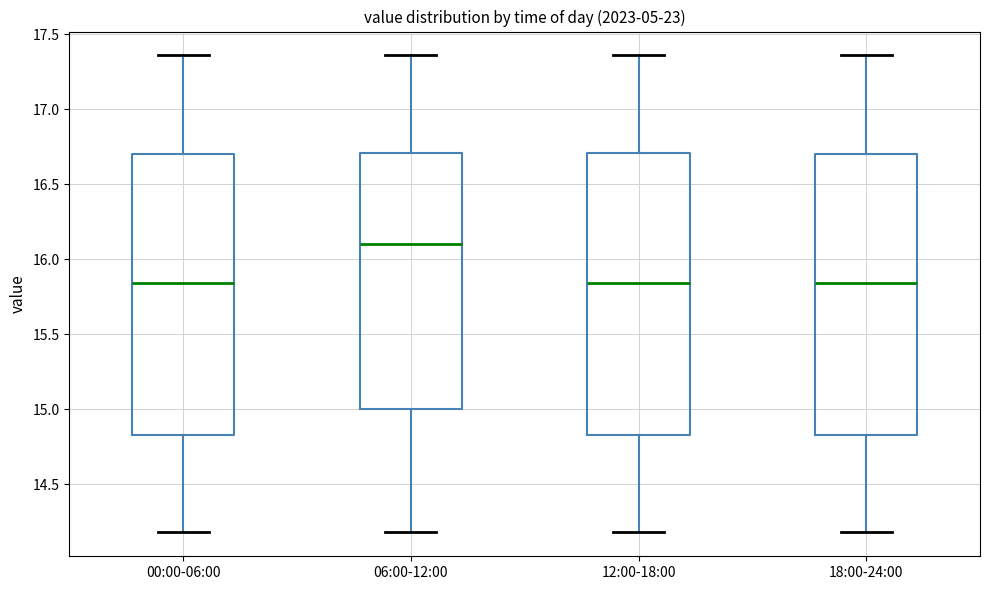

Reading left to right, read every box against the y-axis: the position of its median line, the range the box covers, and the ends of its whiskers. The values are not printed on the chart, so give them approximately, as read against the axis.

00:00-06:00: median 15.85, box 14.85 to 16.70, whiskers 14.20 to 17.35
06:00-12:00: median 16.10, box 15.00 to 16.70, whiskers 14.20 to 17.35
12:00-18:00: median 15.85, box 14.85 to 16.70, whiskers 14.20 to 17.35
18:00-24:00: median 15.85, box 14.85 to 16.70, whiskers 14.20 to 17.35